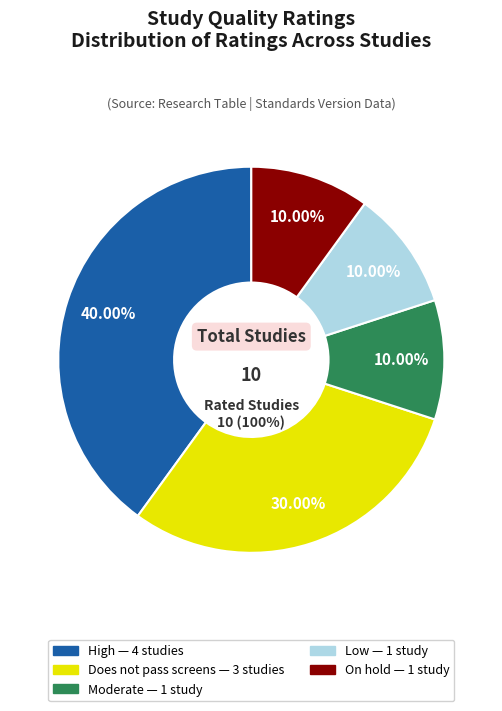

Which slice is the largest?

High